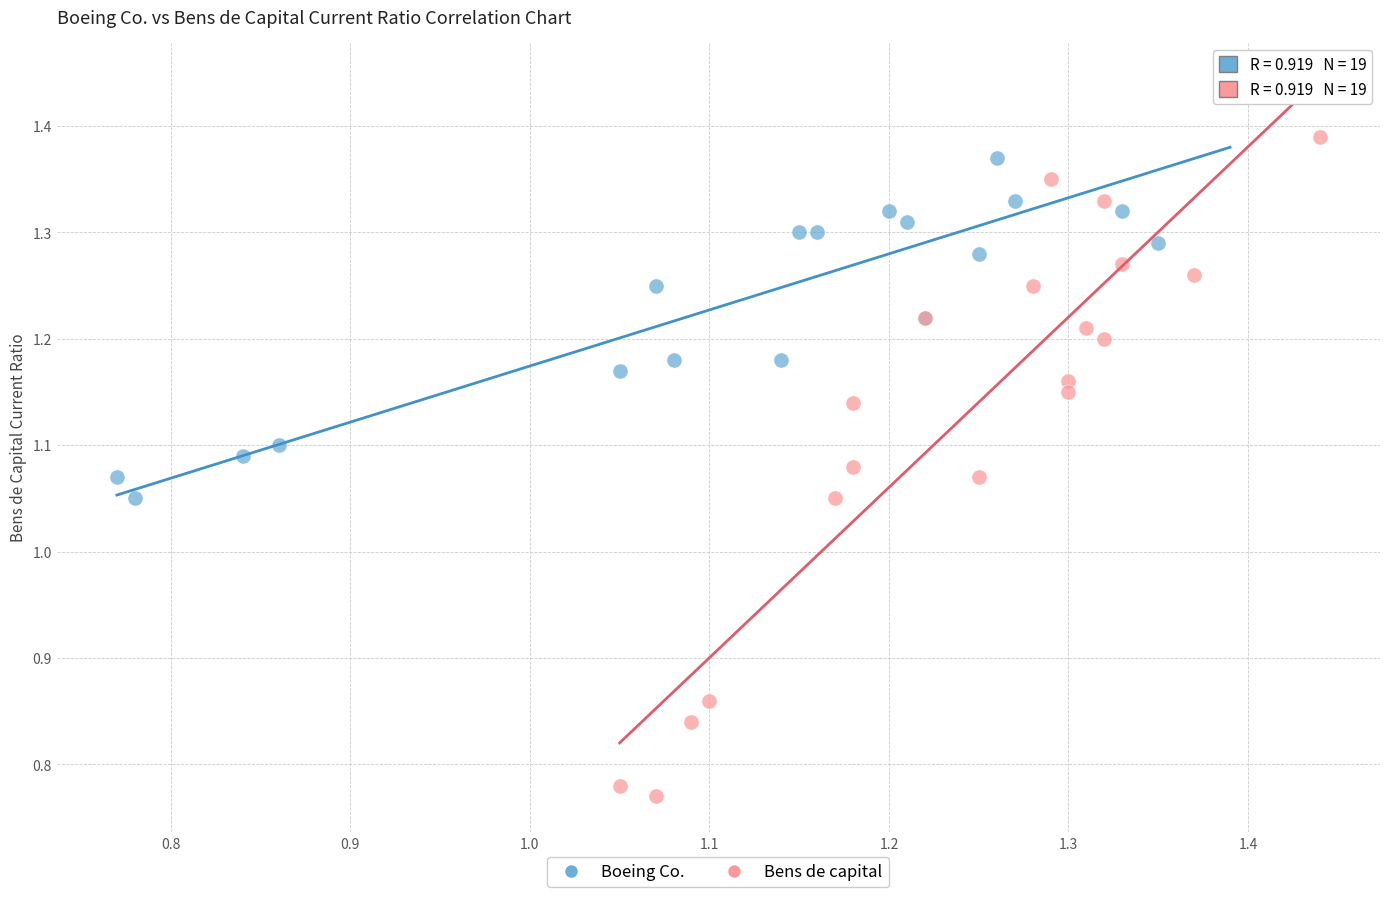

Which series contains the highest Y value?

Boeing Co.